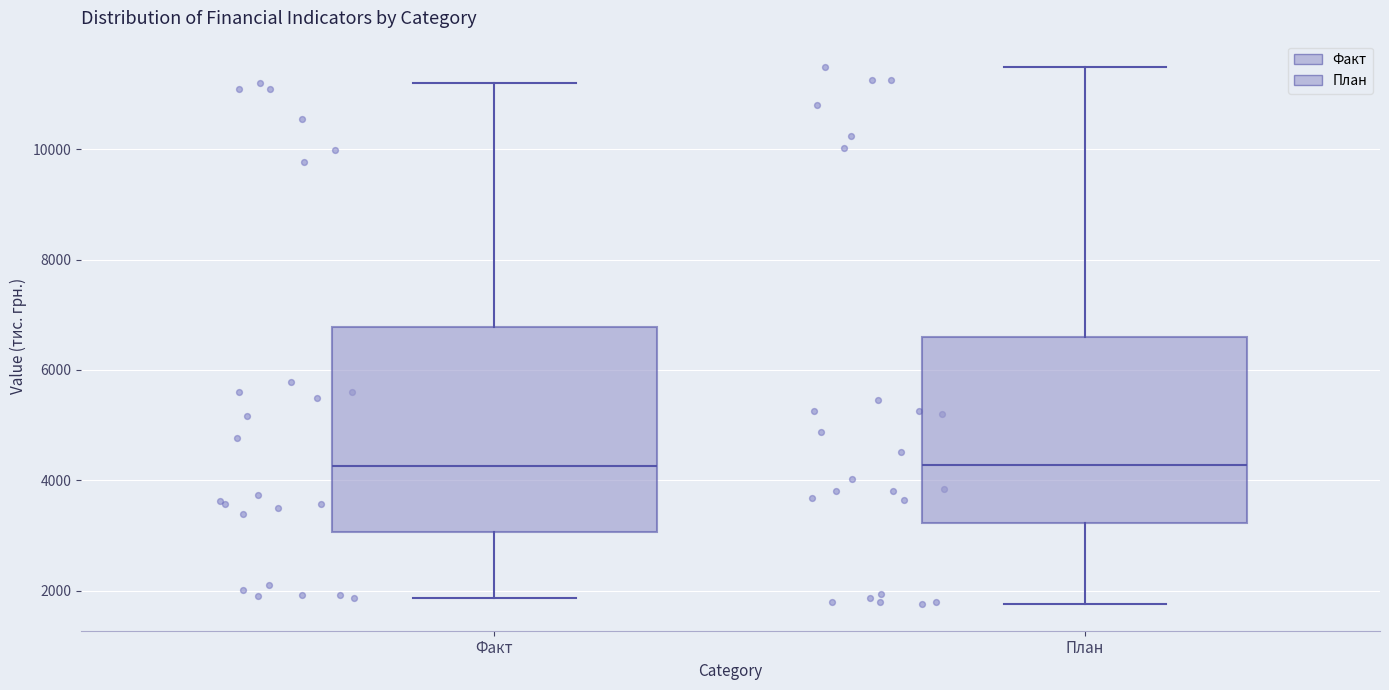

Comparing the boxes themselves (not the whiskers), which one is the tallest?

Факт